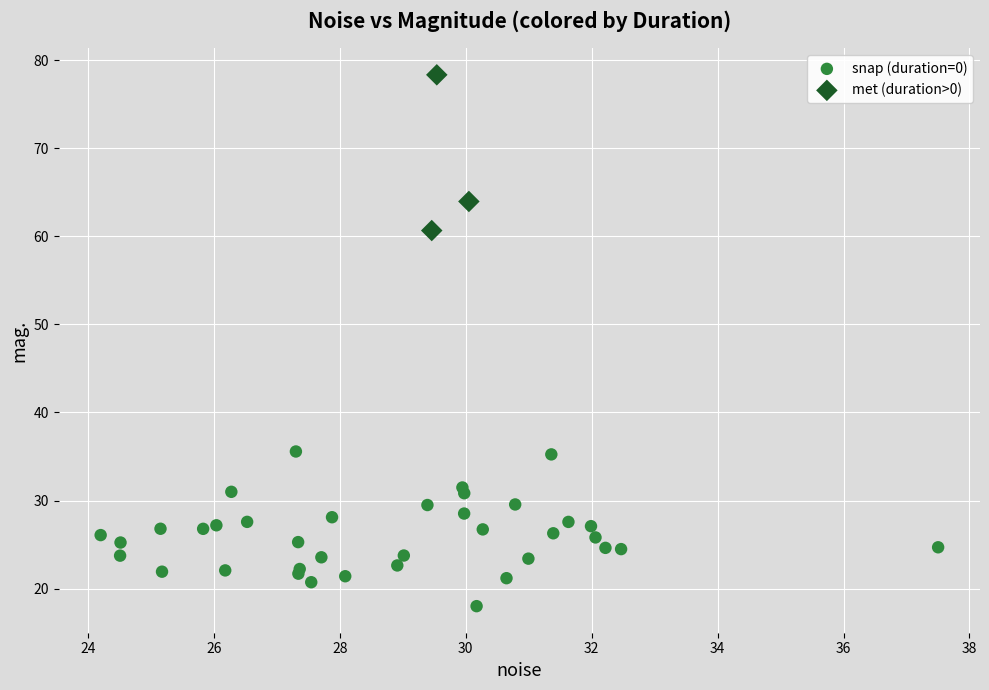

Which series contains the lowest Y value?

snap (duration=0)